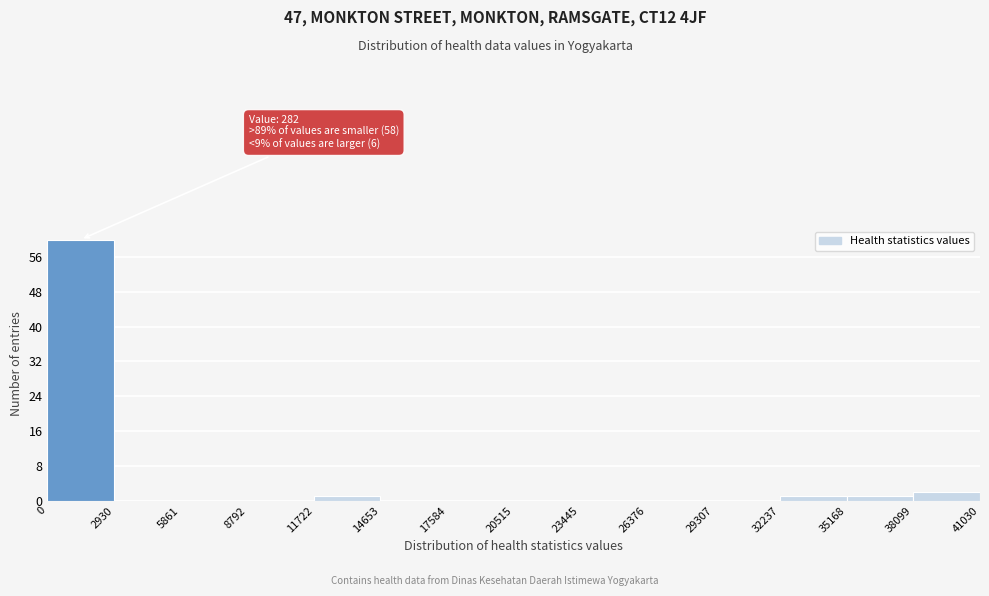

Which range on the x-axis has the tallest bar?

0 to 2930